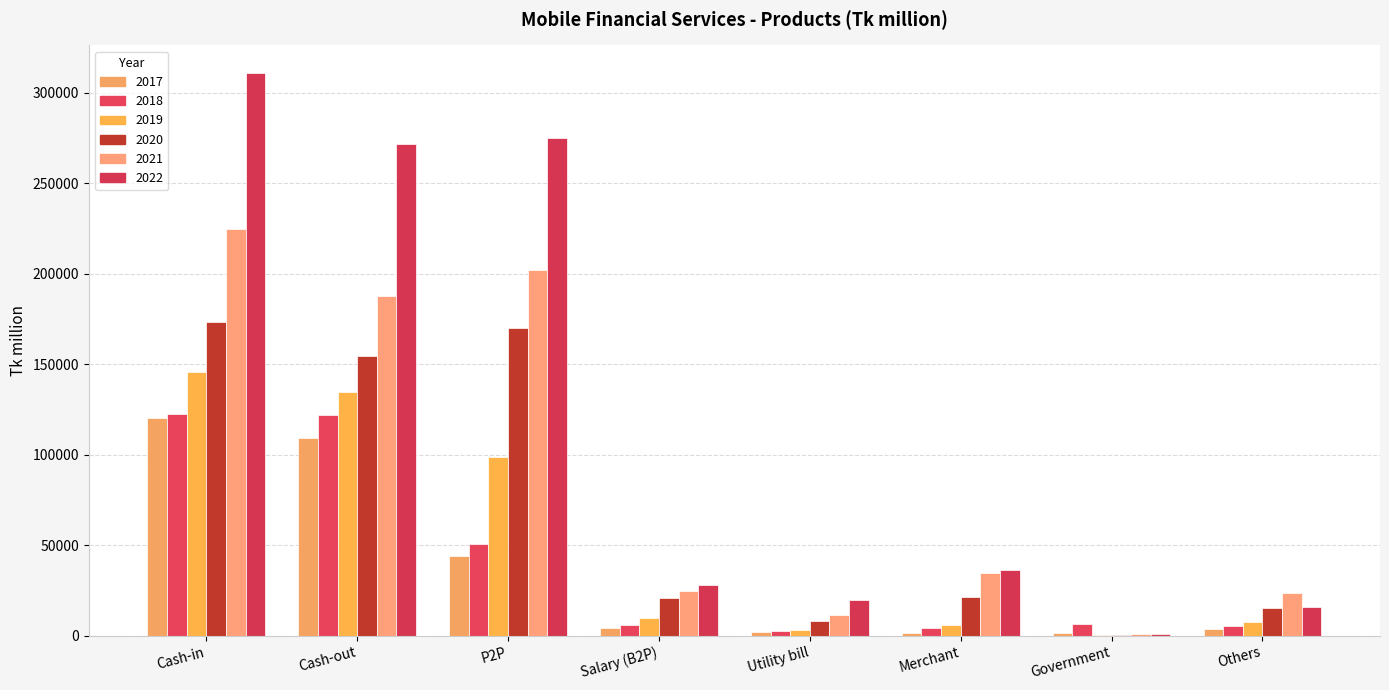

What is the label of the 5th bar from the right?

Salary (B2P)